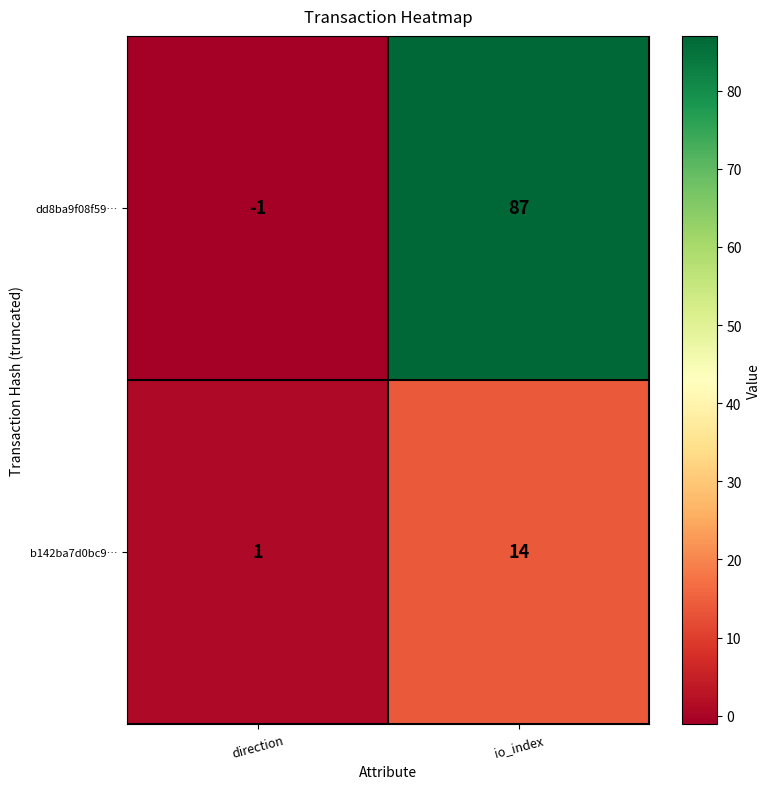

Rank the series by their maximum value, from lowest to highest.

b142ba7d0bc9…, dd8ba9f08f59…